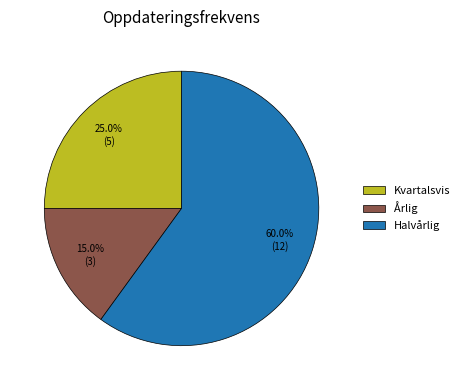

Does any single category account for the majority?

Yes